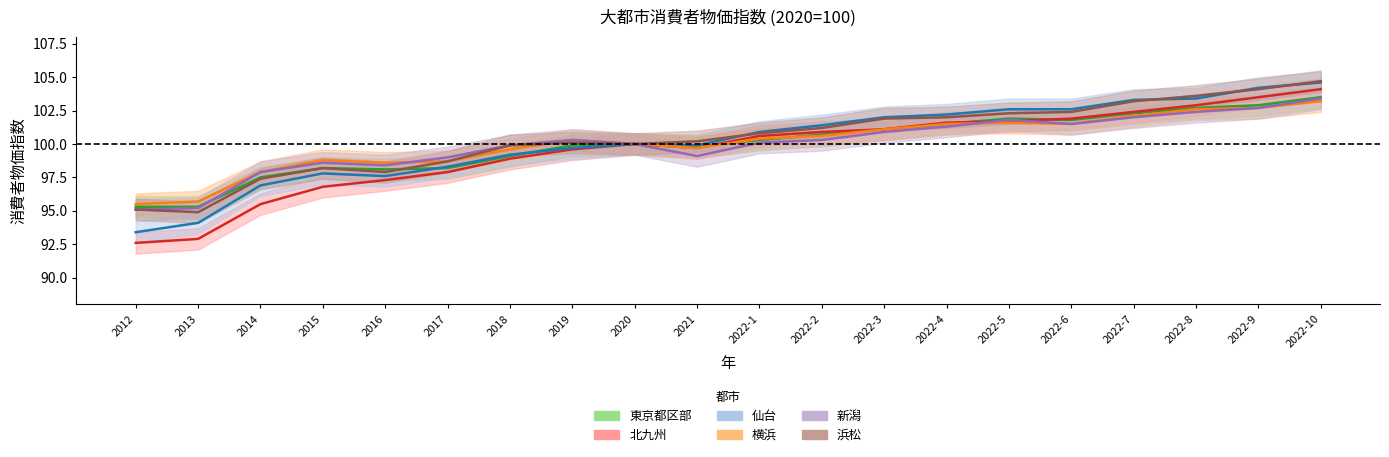

What is the spread (max minus min) of values at 2016?

1.3